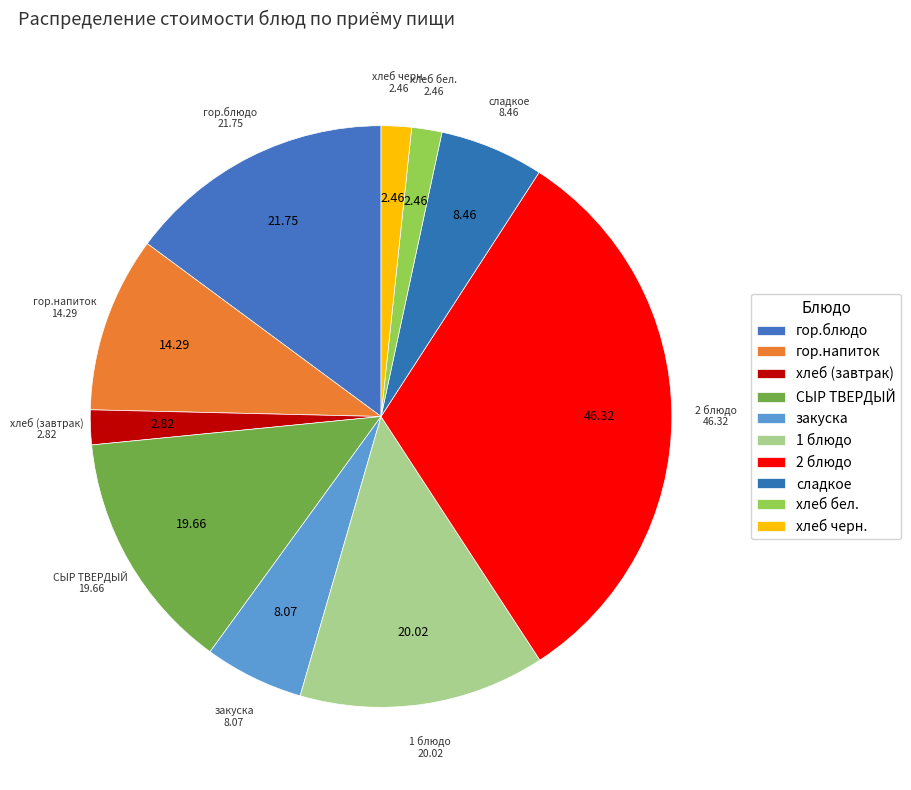

How many segments does this pie chart have?

10